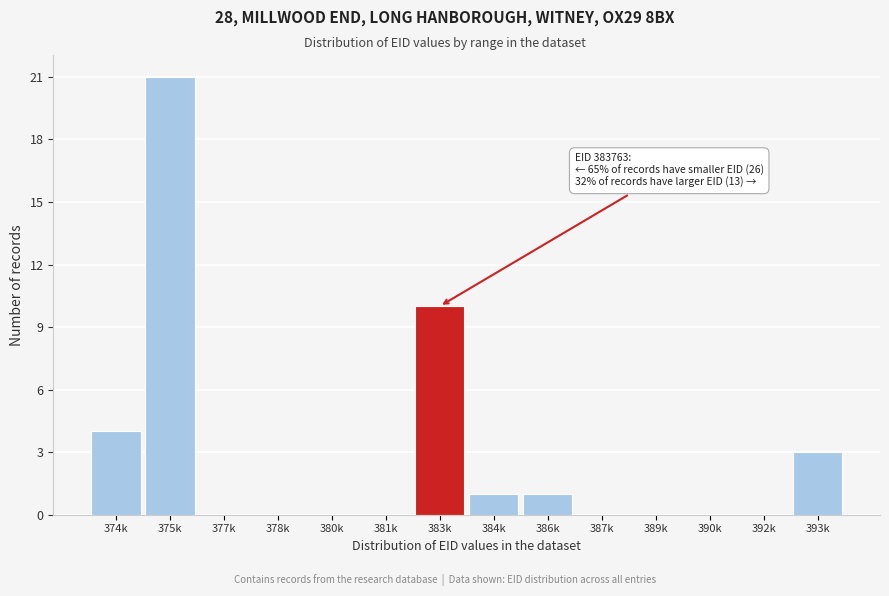

Reading right to left, what are all the values shown in this chart?

393k=3	392k=0	390k=0	389k=0	387k=0	386k=1	384k=1	383k=10	381k=0	380k=0	378k=0	377k=0	375k=21	374k=4